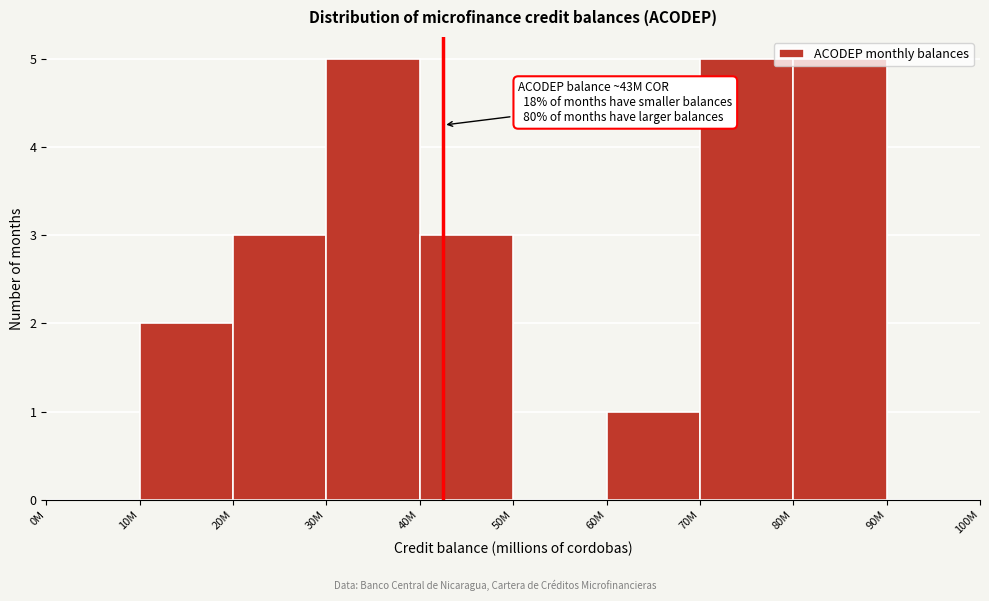

True or false: the data shows 3 at 20M.

True